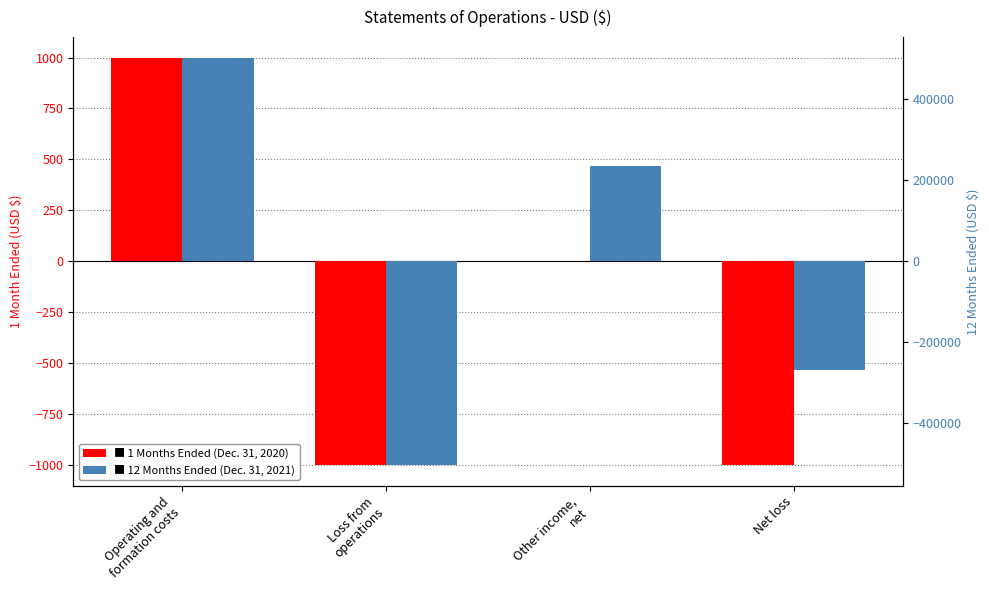

Are the bars grouped side by side (vs. stacked)?

Yes